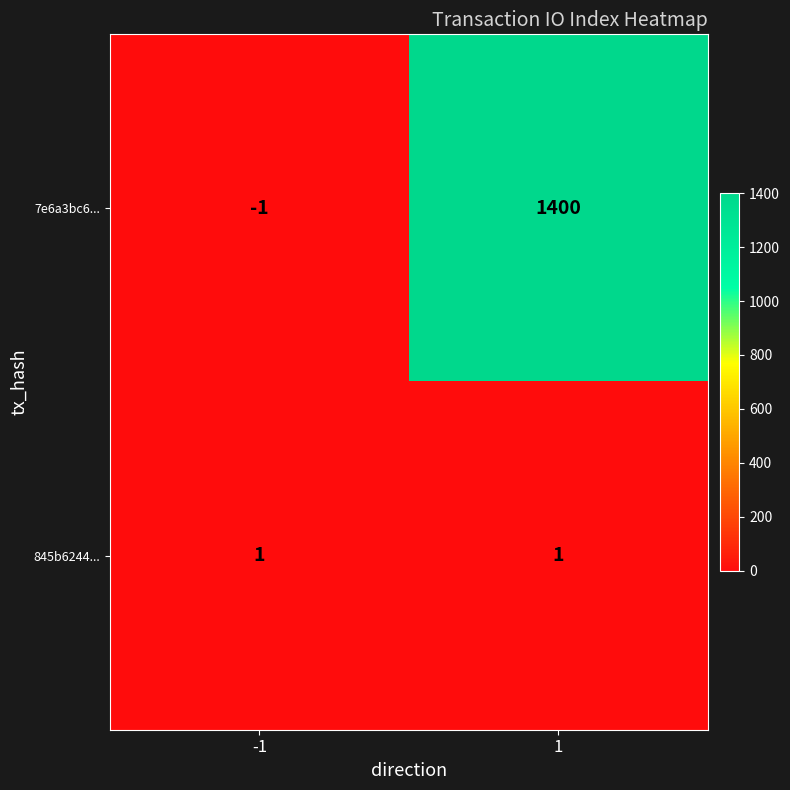

What is the sum of the 7e6a3bc6... values at 1 and -1?

1399